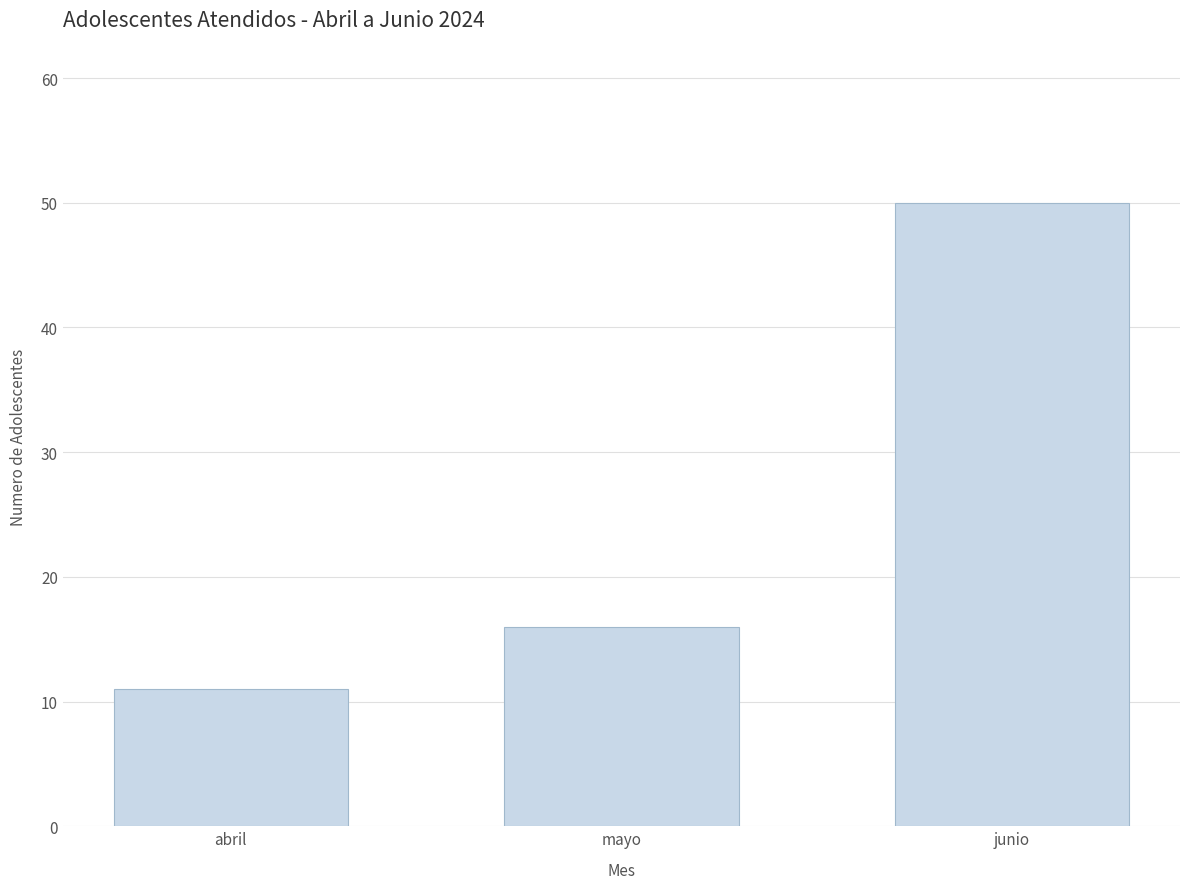

Reading left to right, extract all data points from this chart.

11	16	50